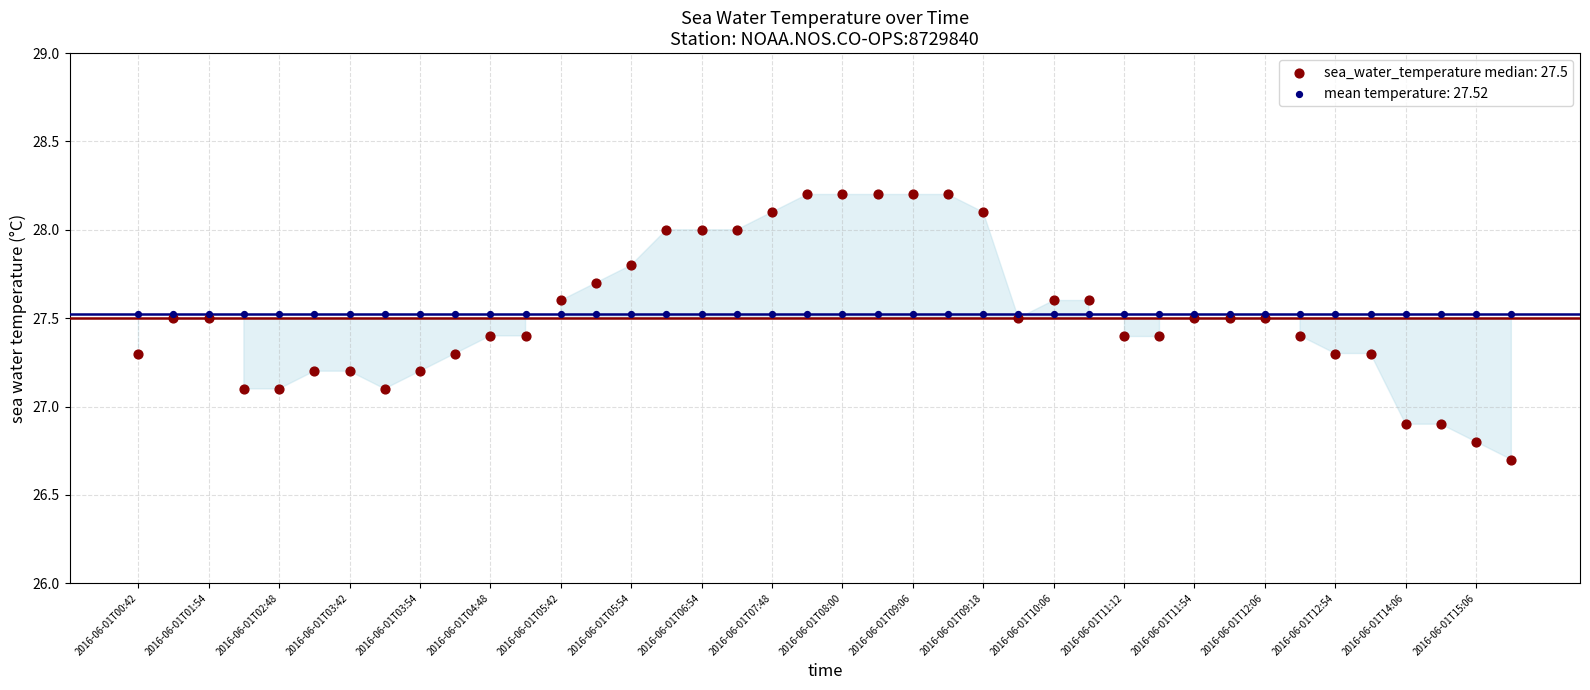

Which series contains the lowest Y value?

sea_water_temperature median: 27.5